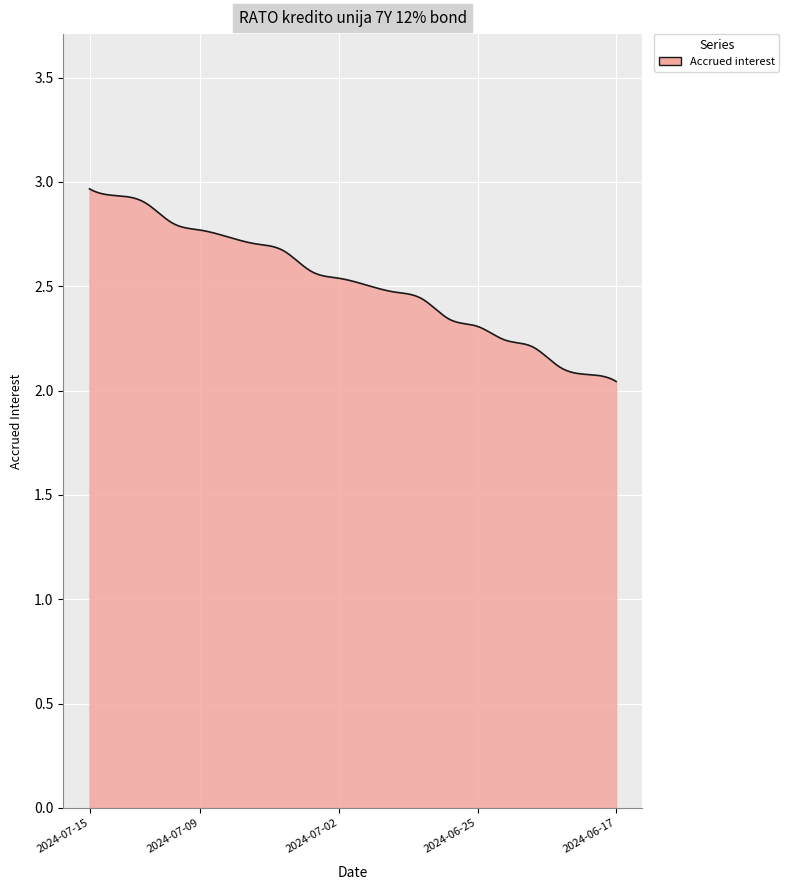

What is the difference between the maximum and minimum values?

0.9